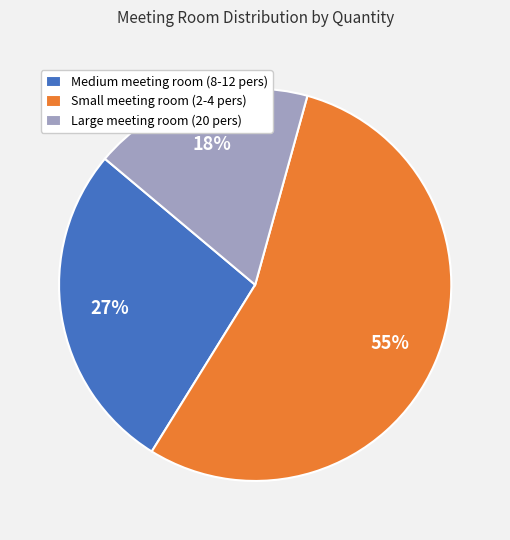

Count the number of slices in the pie.

3